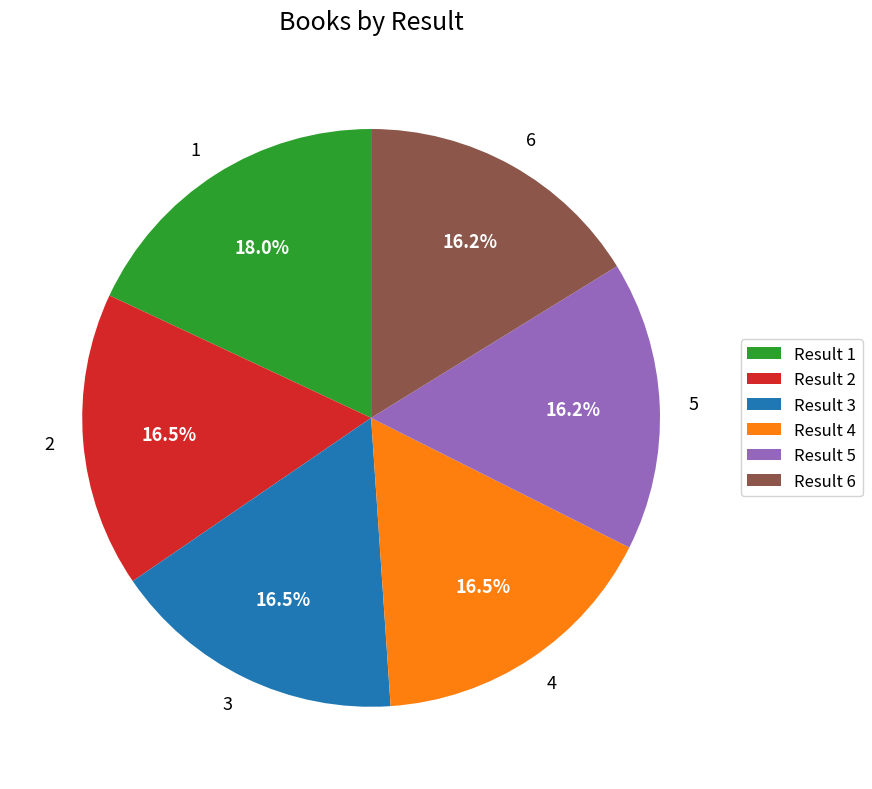

Combined, what portion of the pie is Result 4 and Result 2?

33.0%